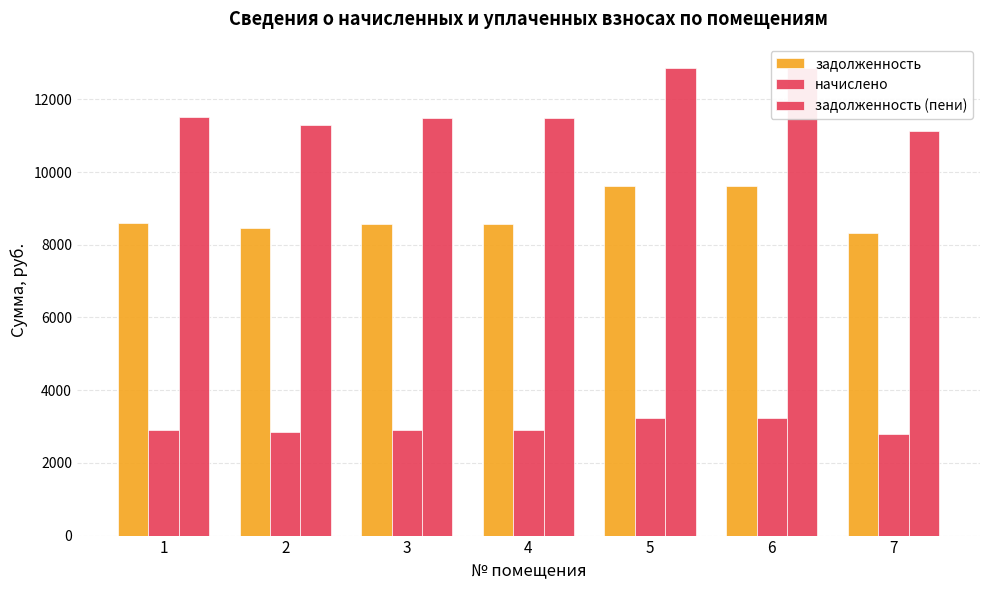

At 1, list the series in order from largest to smallest.

задолженность (пени), задолженность, начислено